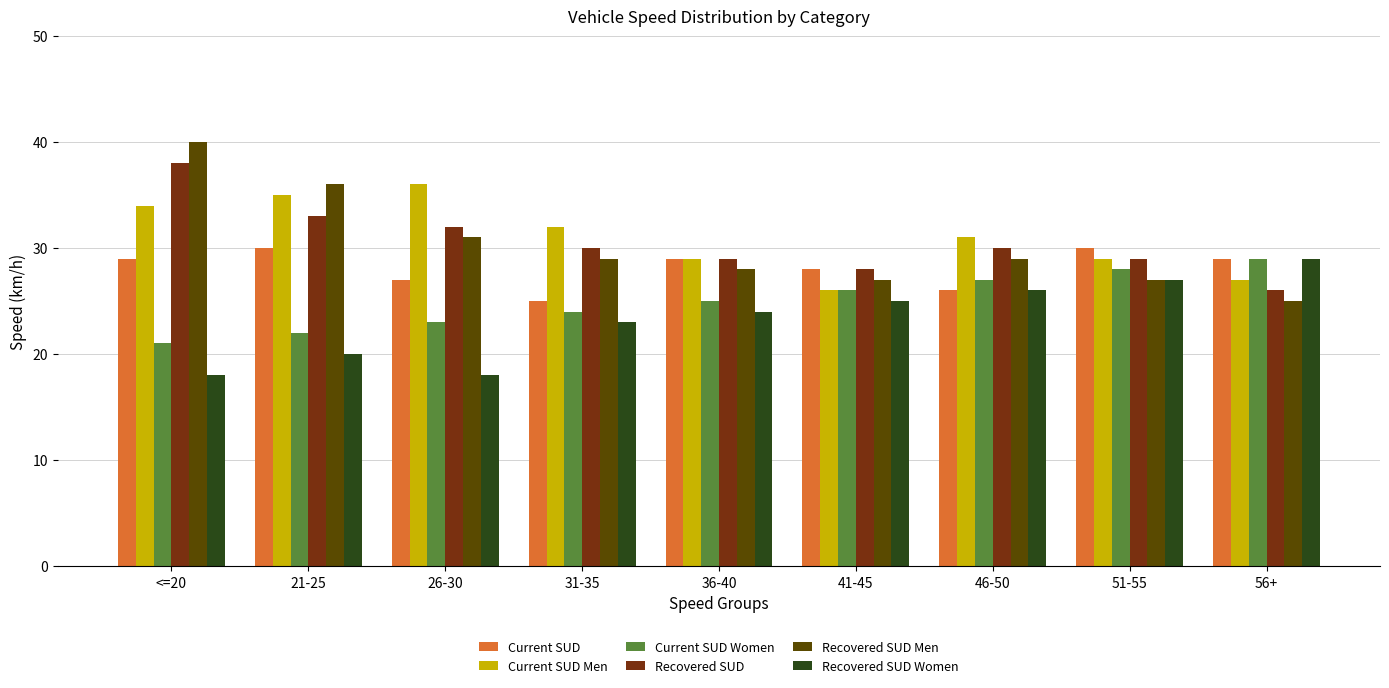

Which series has the widest spread of values?

Recovered SUD Men